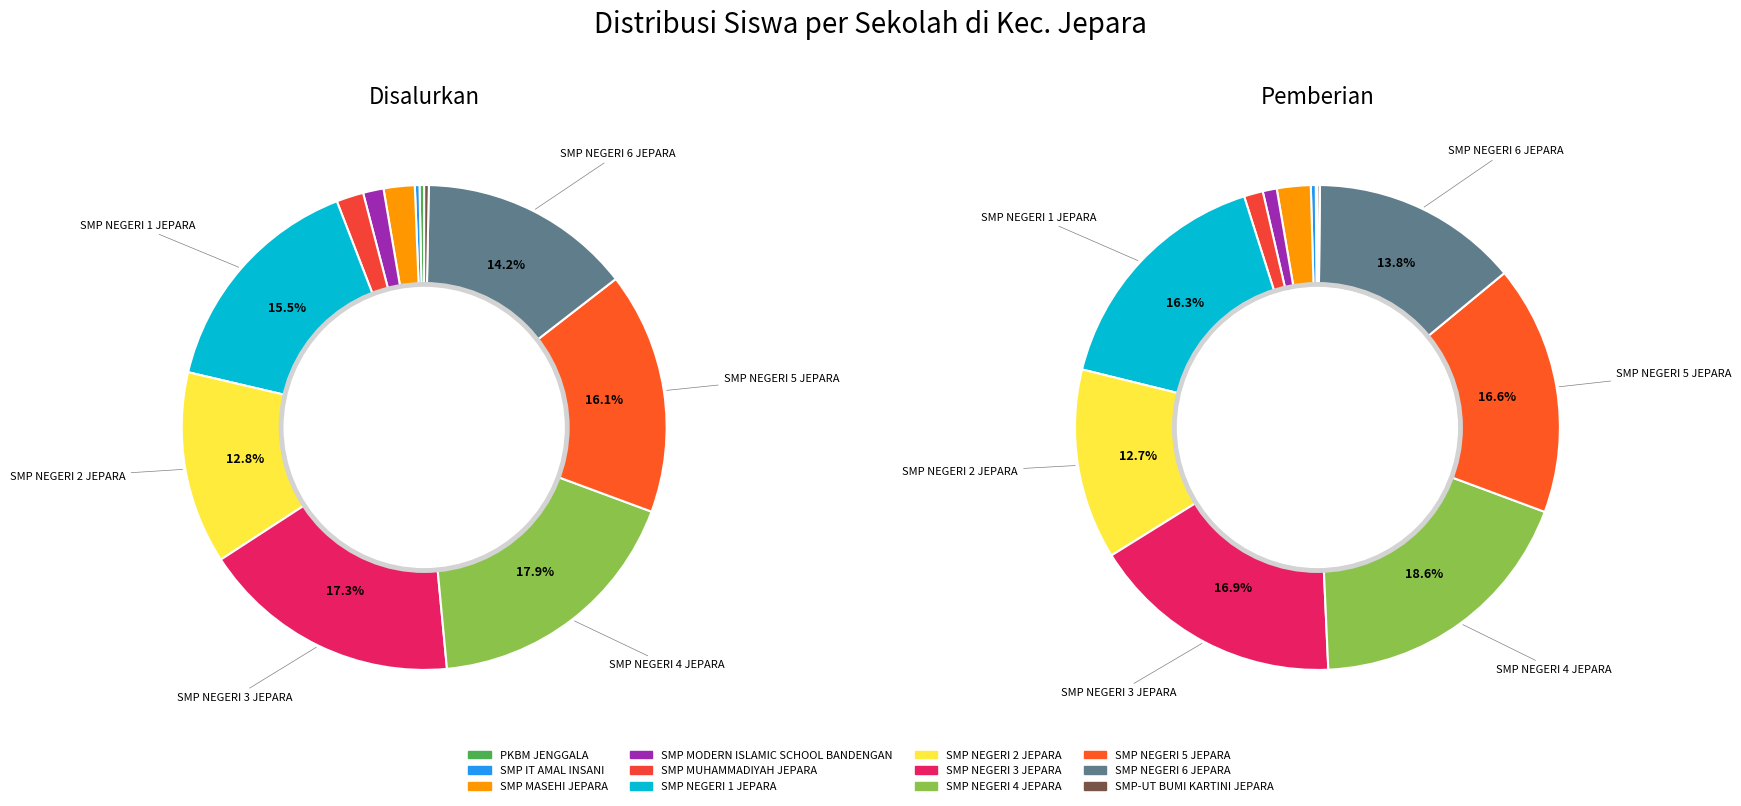

Do 10 and 11 together represent more than half of the pie?

No